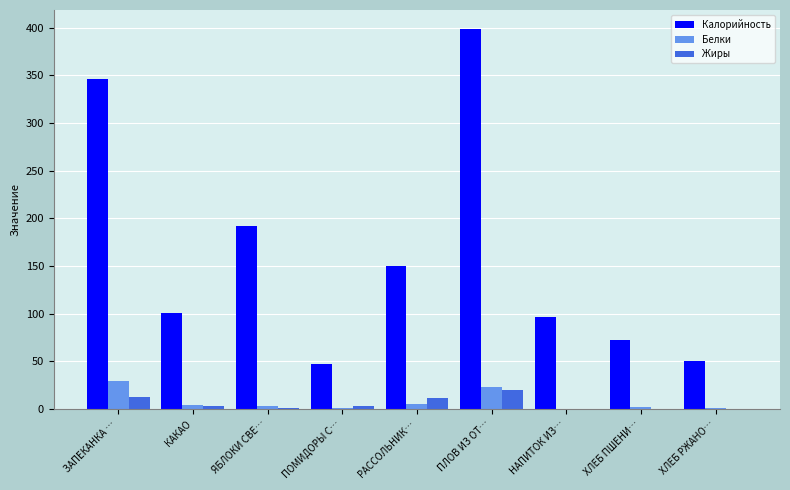

What is the highest value of the Белки series?

29.2